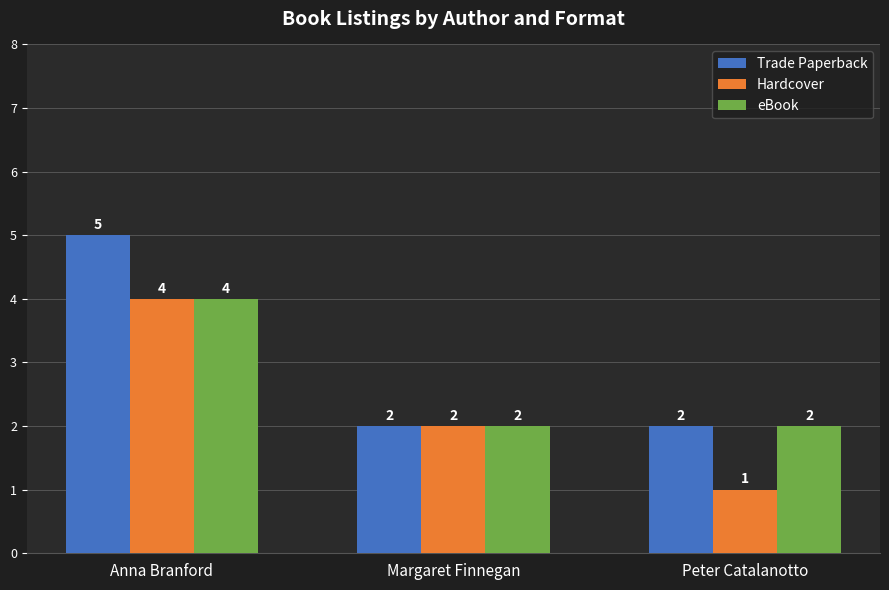

What is the label of the 3rd bar from the right?

Anna Branford